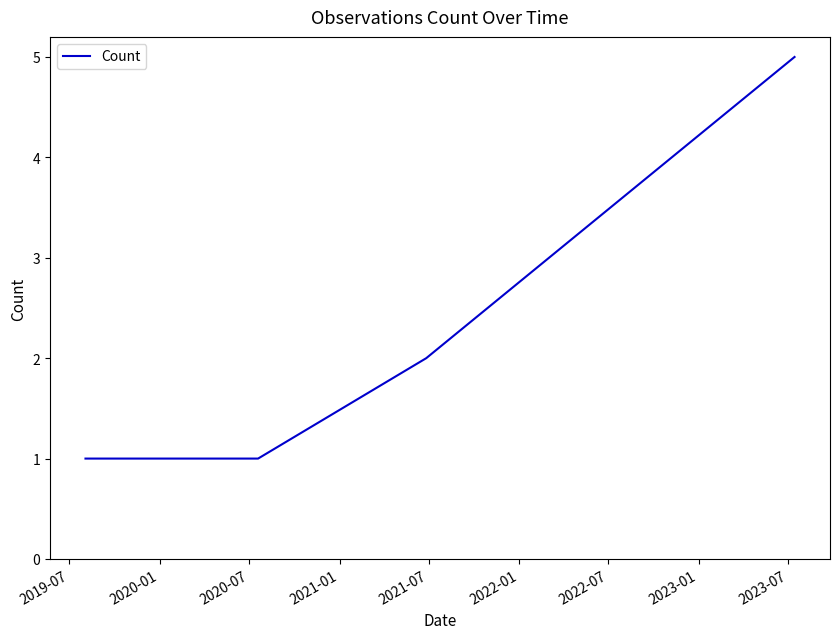

How many categories are shown in the chart?

5